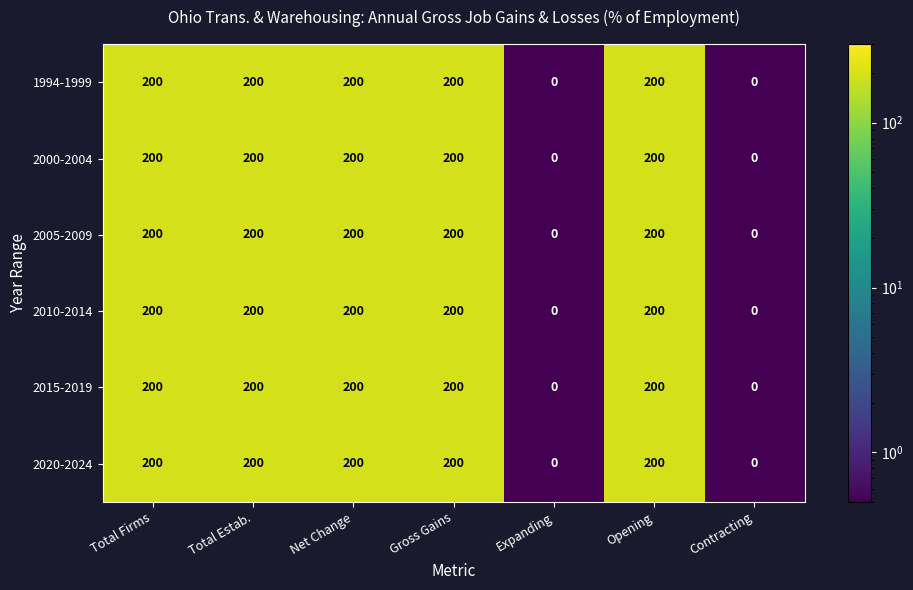

Is the value of 1994-1999 at Opening greater than the value of 2010-2014 at Expanding?

Yes